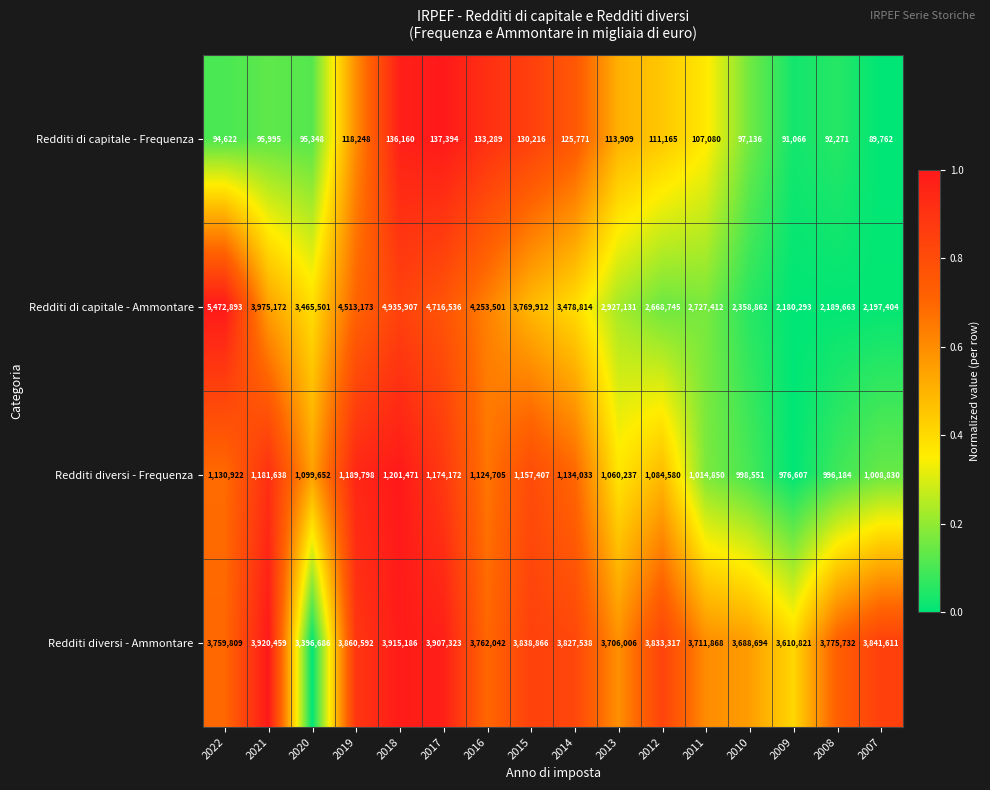

How many values in the Redditi diversi - Frequenza series are below 1124705?

8